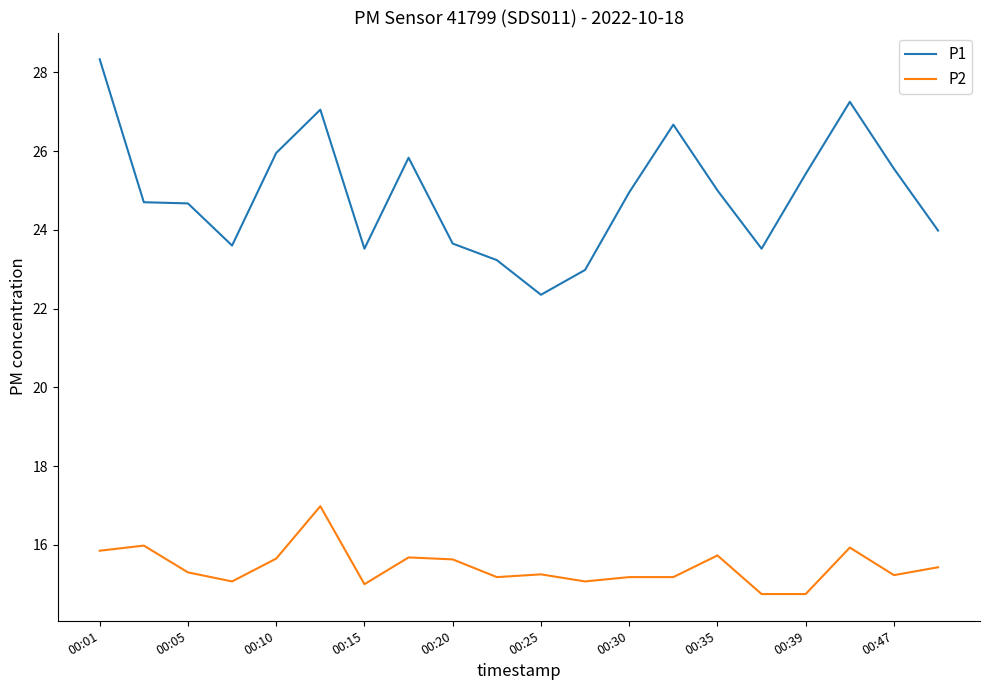

List the series in order of their peak value, highest first.

P1, P2